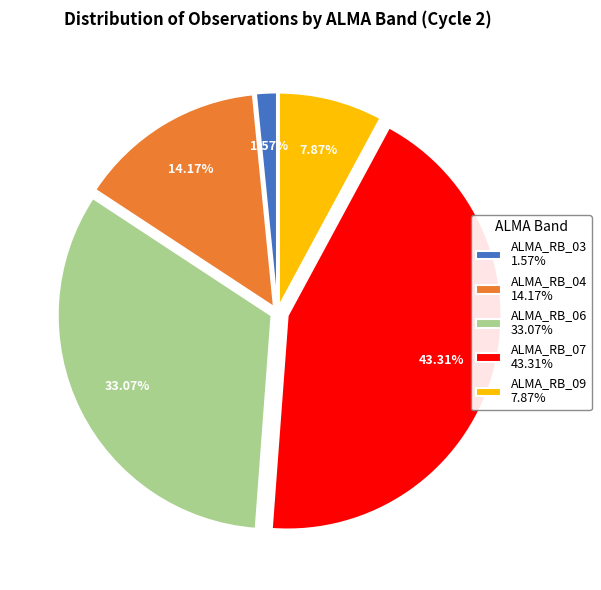

Which category has the biggest portion of the pie?

ALMA_RB_07